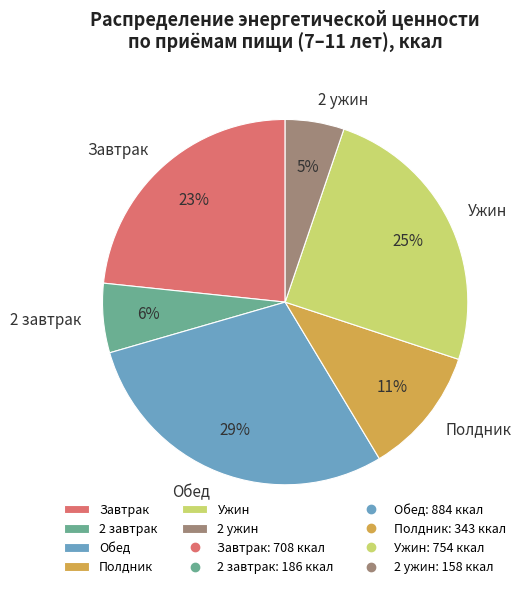

Which slice is the largest?

Обед